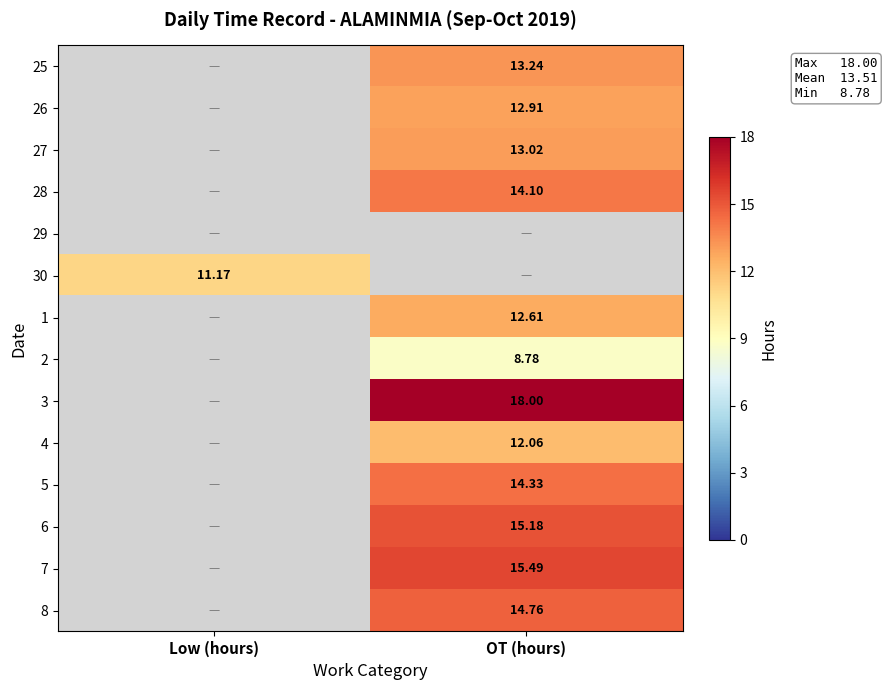

True or false: 27 has a value of 13.0 at OT (hours).

True